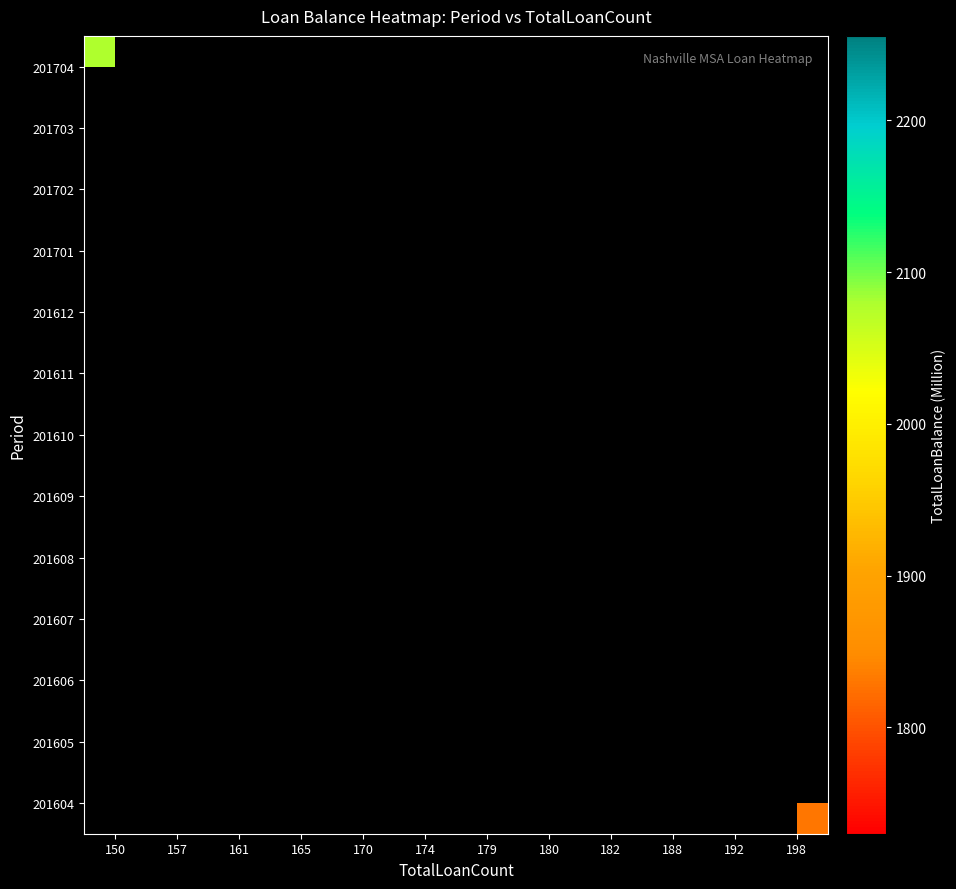

Which category has the lowest value across all series?

188